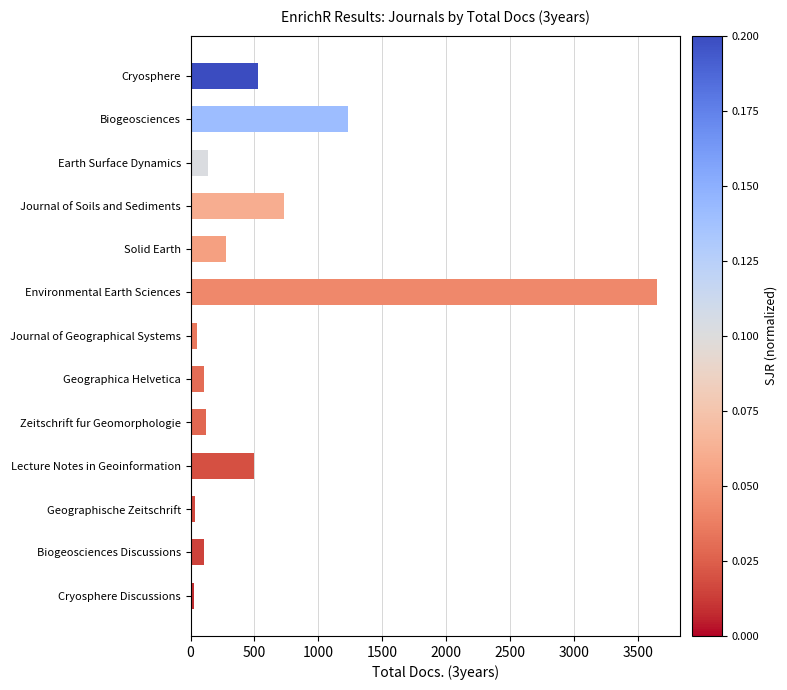

What is the label of the 3rd bar from the bottom?

Geographische Zeitschrift